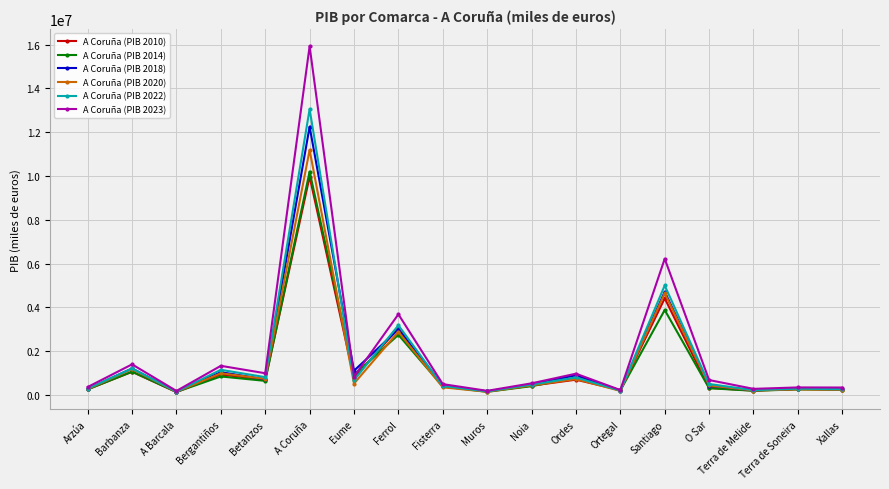

Is it true that A Coruña (PIB 2010) equals 1061620 at Barbanza?

True